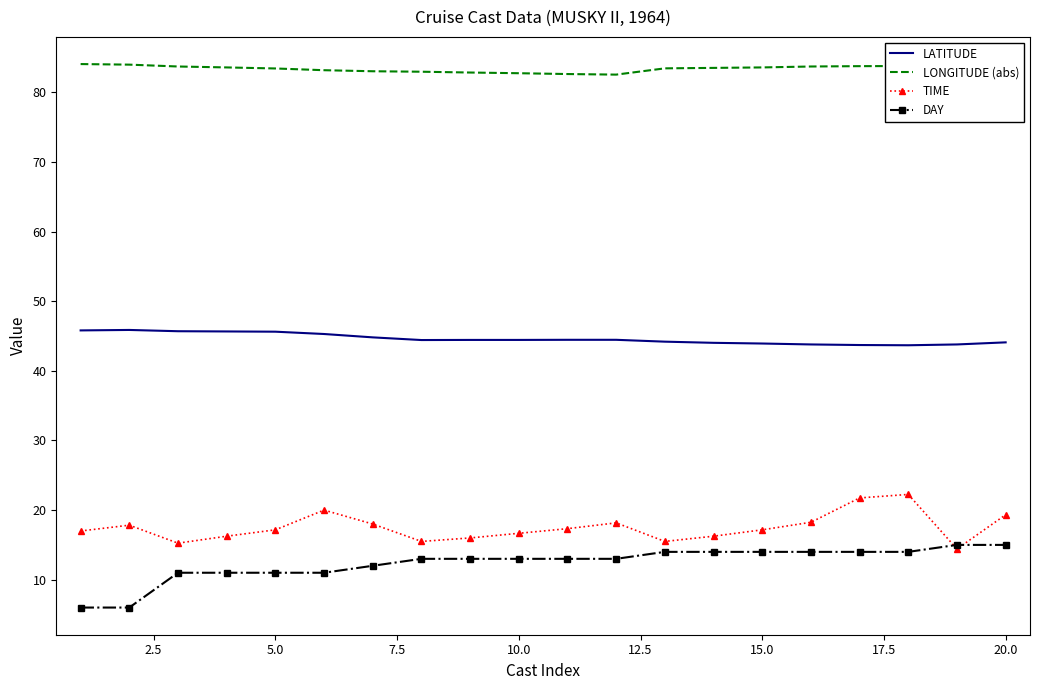

Which series has the largest total across all categories?

LONGITUDE (abs)